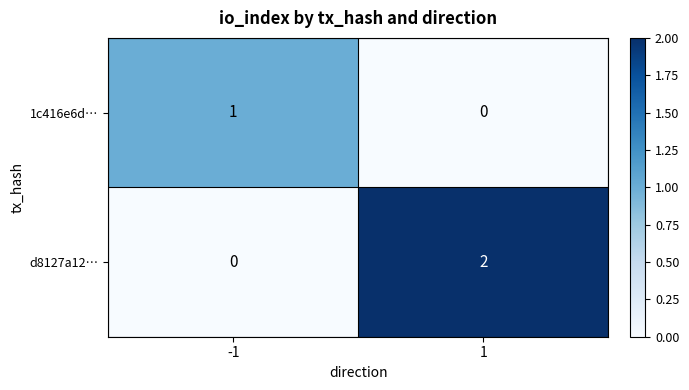

The value of 1c416e6d… at 1 is 0. True or false?

True